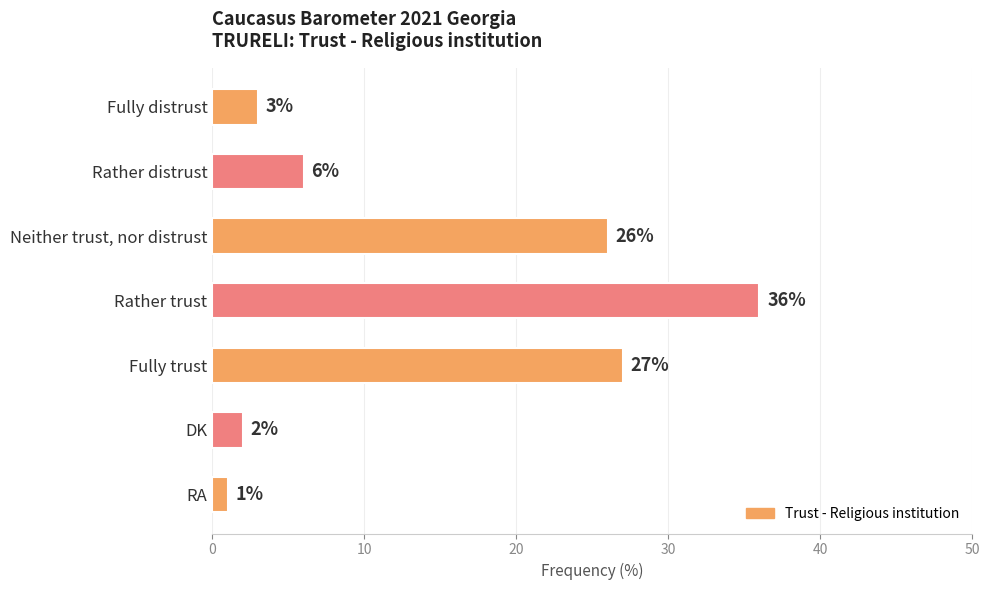

What is the change in value from Rather trust to Fully trust?

-9